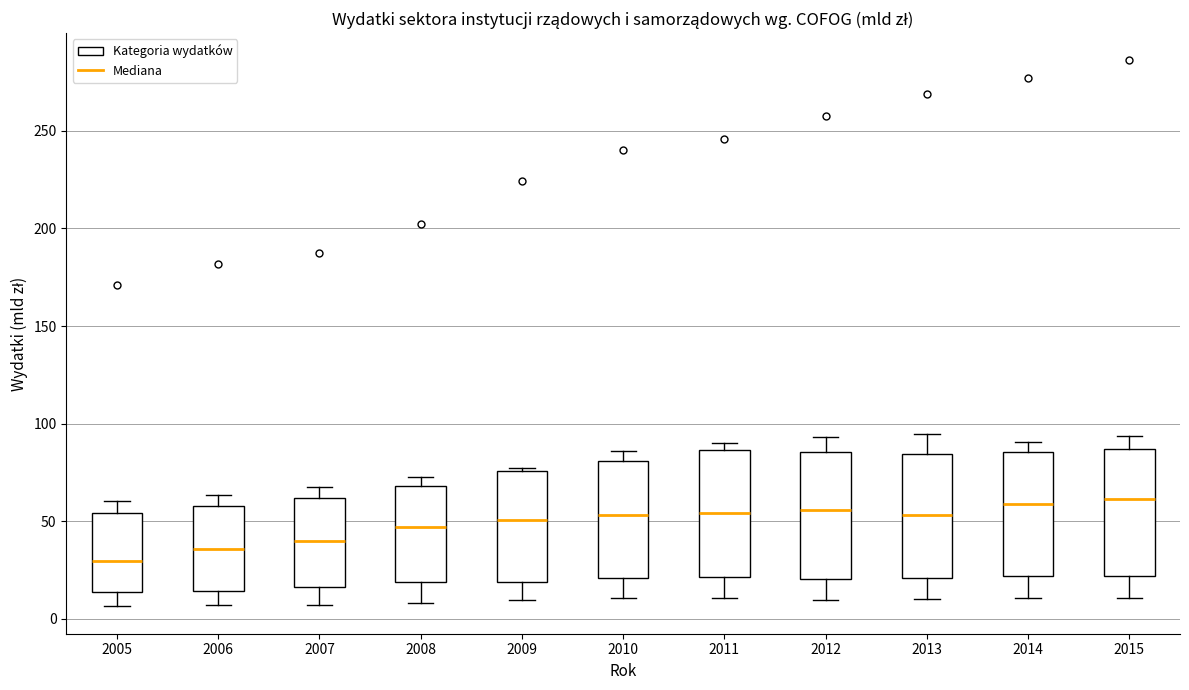

Reading left to right, read every box against the y-axis: the position of its median line, the range the box covers, and the ends of its whiskers. The values are not printed on the chart, so give them approximately, as read against the axis.

2005: median 30, box 15 to 55, whiskers 5 to 60
2006: median 35, box 15 to 60, whiskers 5 to 65
2007: median 40, box 15 to 60, whiskers 5 to 70
2008: median 45, box 20 to 70, whiskers 10 to 70 (just above the box's upper edge)
2009: median 50, box 20 to 75, whiskers 10 to 75 (just above the box's upper edge)
2010: median 55, box 20 to 80, whiskers 10 to 85
2011: median 55, box 20 to 85, whiskers 10 to 90
2012: median 55, box 20 to 85, whiskers 10 to 95
2013: median 55, box 20 to 85, whiskers 10 to 95
2014: median 60, box 20 to 85, whiskers 10 to 90
2015: median 60, box 20 to 85, whiskers 10 to 95